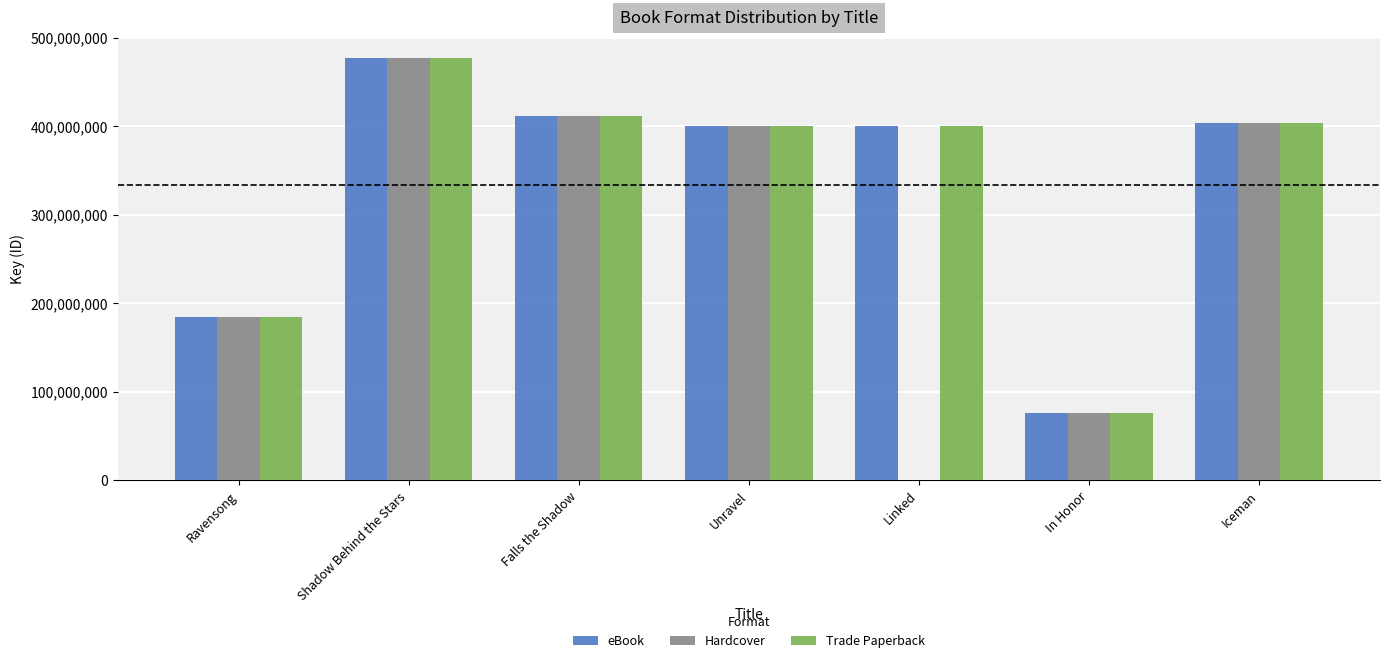

Is it true that Trade Paperback equals 754213625 at Shadow Behind the Stars?

False